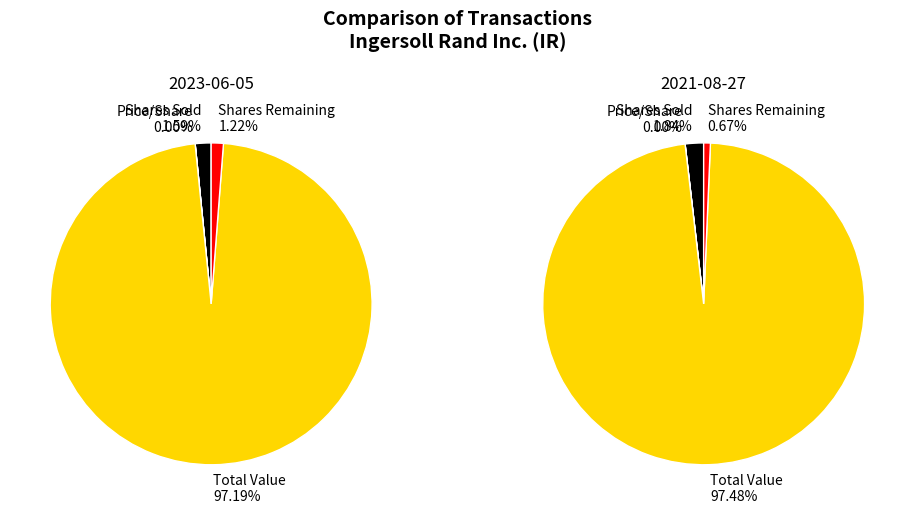

True or false: transactionValue accounts for 89% of the total.

False